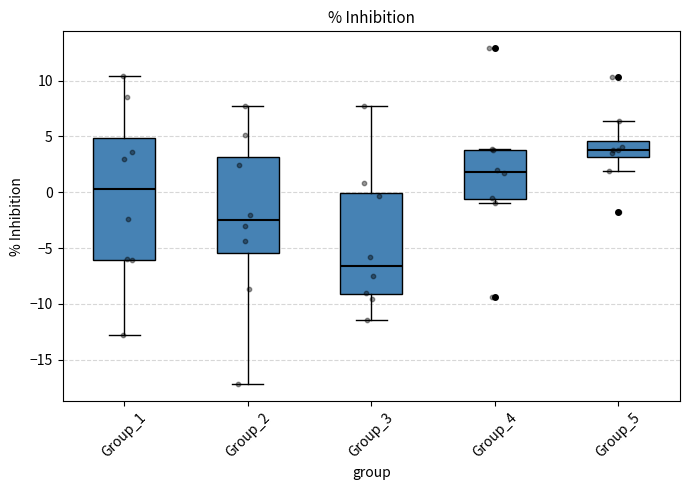

Where does the lower whisker of the box for Group_2 end on the y-axis? The values are not printed on the chart, so give them approximately, as read against the axis.

-17.0